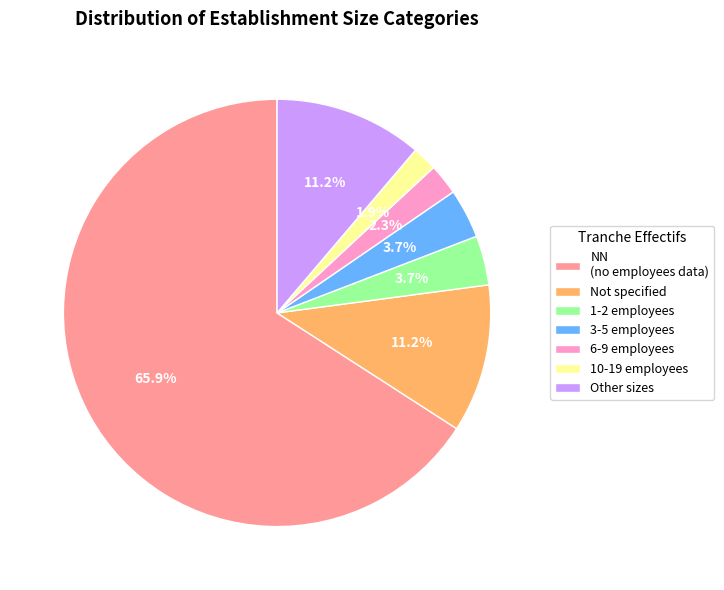

Which slice represents more than half of the pie?

NN (no employees data)